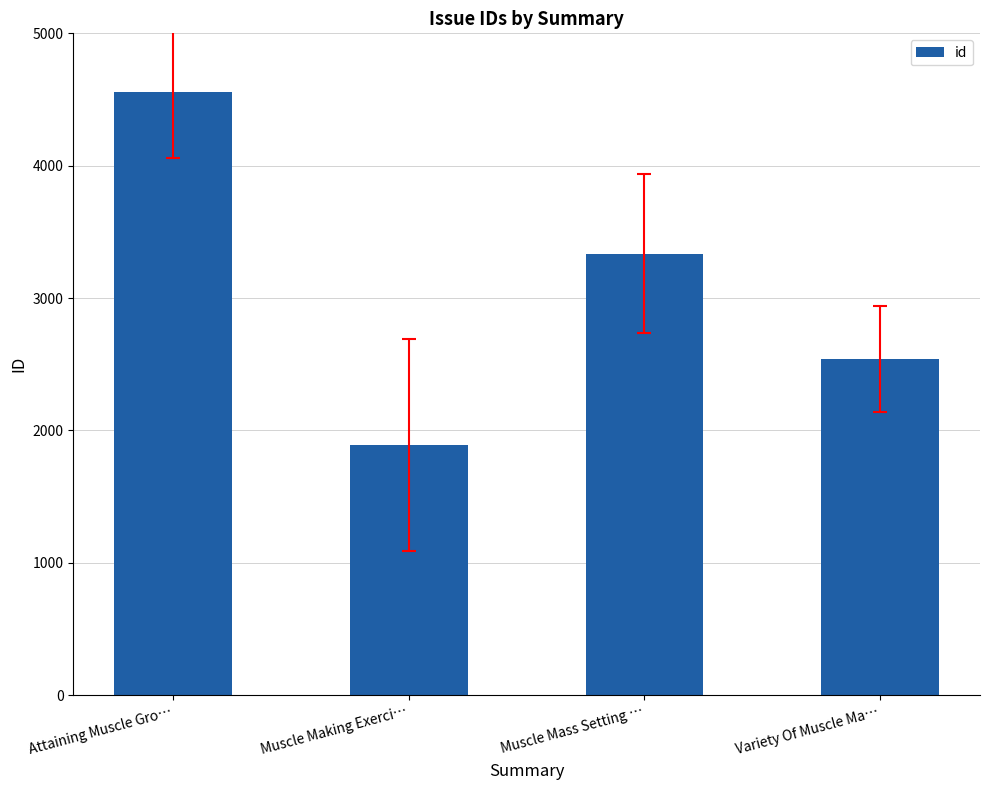

Where is the data nearest to the value 3223?

Muscle Mass Setting …